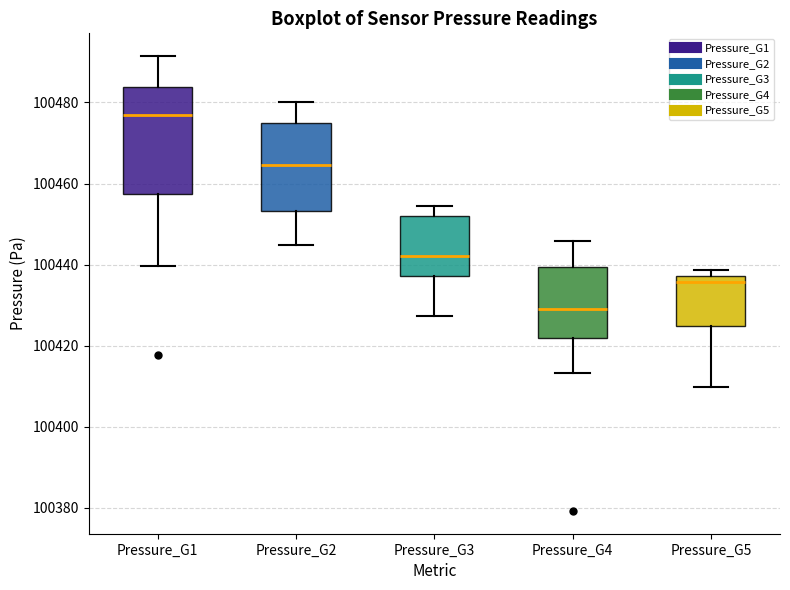

Reading left to right, transcribe this box plot: for each box, give where its median line is, the range the box spans, and where its two whiskers end, as read against the y-axis. The values are not printed on the chart, so give them approximately, as read against the axis.

Pressure_G1: median 100476, box 100458 to 100484, whiskers 100440 to 100492
Pressure_G2: median 100464, box 100454 to 100476, whiskers 100444 to 100480
Pressure_G3: median 100442, box 100438 to 100452, whiskers 100428 to 100454
Pressure_G4: median 100430, box 100422 to 100440, whiskers 100414 to 100446
Pressure_G5: median 100436, box 100424 to 100438, whiskers 100410 to 100438 (just above the box's upper edge)